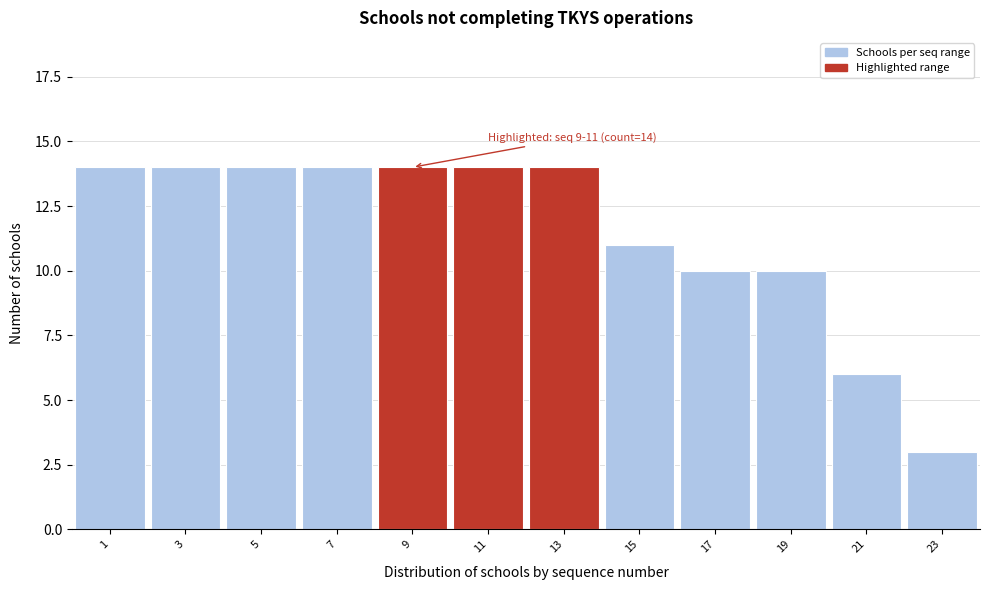

Reading left to right, transcribe all the data shown in this chart.

1=14	3=14	5=14	7=14	9=14	11=14	13=14	15=11	17=10	19=10	21=6	23=3